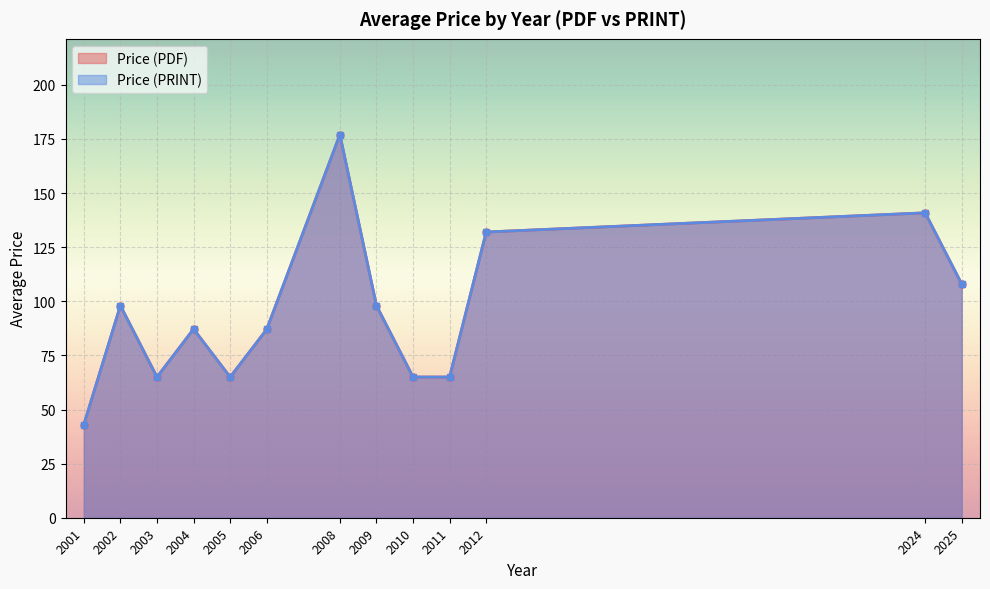

True or false: Price (PRINT) and Price (PDF) cross at least once.

False